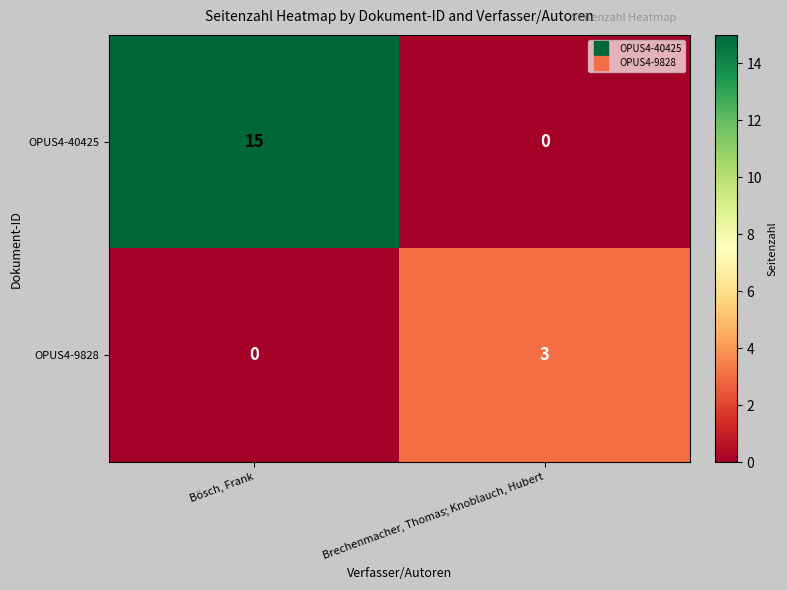

Which series has the largest total across all categories?

OPUS4-40425